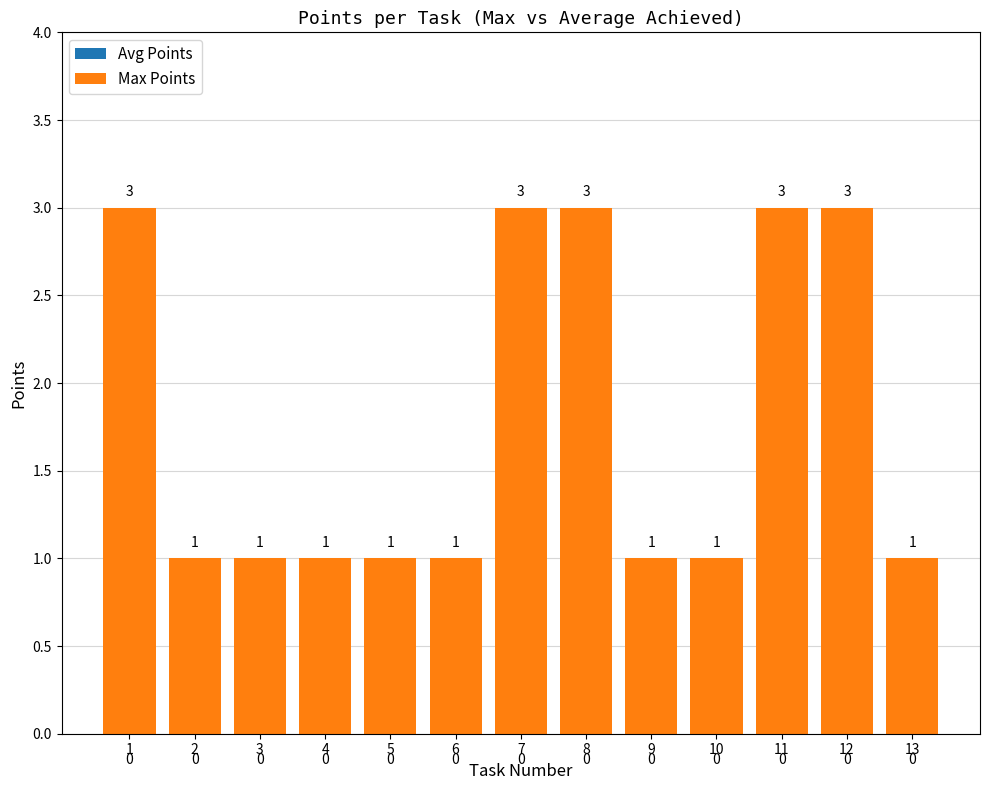

How many distinct data groups are displayed?

1